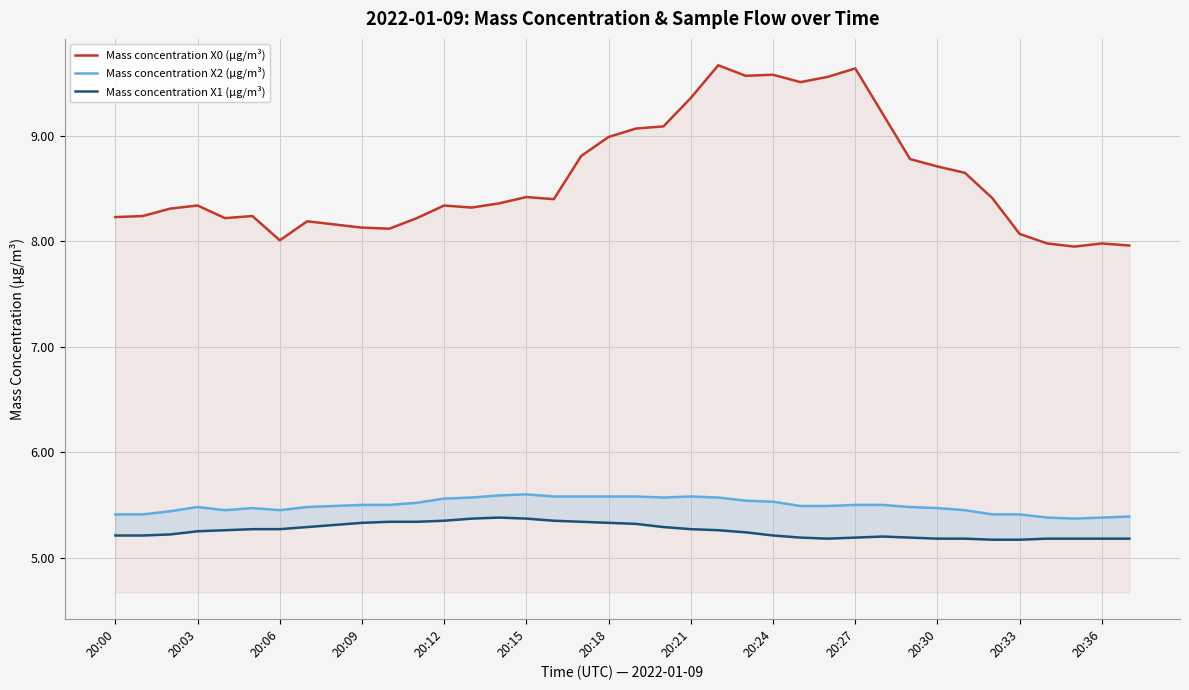

What is the difference between the second highest and minimum values in the Mass concentration X2 (μg/m³) series?

0.2